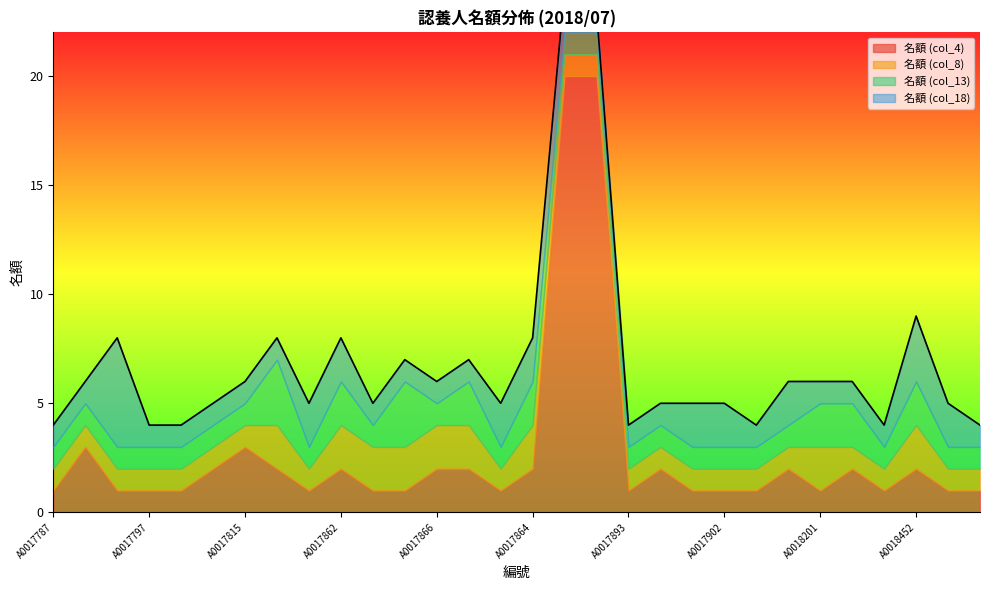

Which has a higher value, A0017804 or A0018194?

A0018194